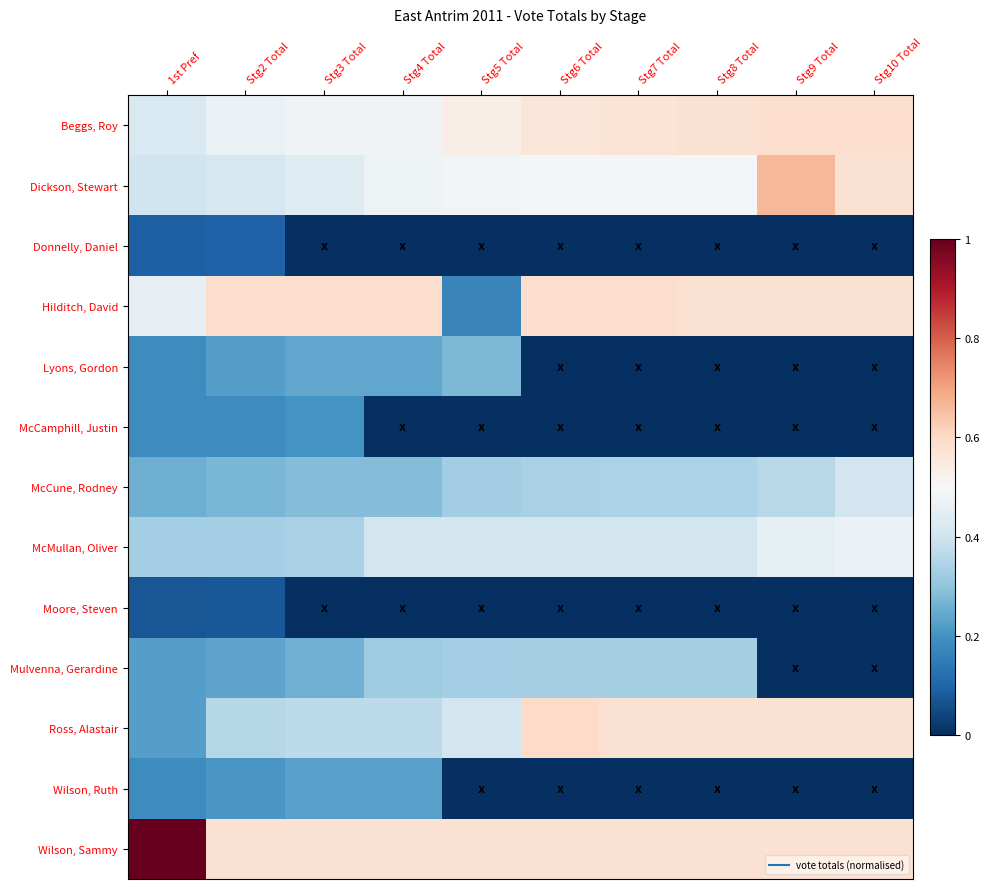

Reading left to right, list all the values displayed in this chart.

Beggs, Roy: 1st Pref=0.4	Stg2 Total=0.5	Stg3 Total=0.5	Stg4 Total=0.5	Stg5 Total=0.5	Stg6 Total=0.6	Stg7 Total=0.6	Stg8 Total=0.6	Stg9 Total=0.6	Stg10 Total=0.6
Dickson, Stewart: 1st Pref=0.4	Stg2 Total=0.4	Stg3 Total=0.4	Stg4 Total=0.5	Stg5 Total=0.5	Stg6 Total=0.5	Stg7 Total=0.5	Stg8 Total=0.5	Stg9 Total=0.7	Stg10 Total=0.6
Donnelly, Daniel: 1st Pref=0.1	Stg2 Total=0.1	Stg3 Total=0.0	Stg4 Total=0.0	Stg5 Total=0.0	Stg6 Total=0.0	Stg7 Total=0.0	Stg8 Total=0.0	Stg9 Total=0.0	Stg10 Total=0.0
Hilditch, David: 1st Pref=0.5	Stg2 Total=0.6	Stg3 Total=0.6	Stg4 Total=0.6	Stg5 Total=0.2	Stg6 Total=0.6	Stg7 Total=0.6	Stg8 Total=0.6	Stg9 Total=0.6	Stg10 Total=0.6
Lyons, Gordon: 1st Pref=0.2	Stg2 Total=0.2	Stg3 Total=0.2	Stg4 Total=0.2	Stg5 Total=0.3	Stg6 Total=0.0	Stg7 Total=0.0	Stg8 Total=0.0	Stg9 Total=0.0	Stg10 Total=0.0
McCamphill, Justin: 1st Pref=0.2	Stg2 Total=0.2	Stg3 Total=0.2	Stg4 Total=0.0	Stg5 Total=0.0	Stg6 Total=0.0	Stg7 Total=0.0	Stg8 Total=0.0	Stg9 Total=0.0	Stg10 Total=0.0
McCune, Rodney: 1st Pref=0.3	Stg2 Total=0.3	Stg3 Total=0.3	Stg4 Total=0.3	Stg5 Total=0.3	Stg6 Total=0.3	Stg7 Total=0.3	Stg8 Total=0.3	Stg9 Total=0.4	Stg10 Total=0.4
McMullan, Oliver: 1st Pref=0.3	Stg2 Total=0.3	Stg3 Total=0.3	Stg4 Total=0.4	Stg5 Total=0.4	Stg6 Total=0.4	Stg7 Total=0.4	Stg8 Total=0.4	Stg9 Total=0.5	Stg10 Total=0.5
Moore, Steven: 1st Pref=0.1	Stg2 Total=0.1	Stg3 Total=0.0	Stg4 Total=0.0	Stg5 Total=0.0	Stg6 Total=0.0	Stg7 Total=0.0	Stg8 Total=0.0	Stg9 Total=0.0	Stg10 Total=0.0
Mulvenna, Gerardine: 1st Pref=0.2	Stg2 Total=0.2	Stg3 Total=0.3	Stg4 Total=0.3	Stg5 Total=0.3	Stg6 Total=0.3	Stg7 Total=0.3	Stg8 Total=0.3	Stg9 Total=0.0	Stg10 Total=0.0
Ross, Alastair: 1st Pref=0.2	Stg2 Total=0.4	Stg3 Total=0.4	Stg4 Total=0.4	Stg5 Total=0.4	Stg6 Total=0.6	Stg7 Total=0.6	Stg8 Total=0.6	Stg9 Total=0.6	Stg10 Total=0.6
Wilson, Ruth: 1st Pref=0.2	Stg2 Total=0.2	Stg3 Total=0.2	Stg4 Total=0.2	Stg5 Total=0.0	Stg6 Total=0.0	Stg7 Total=0.0	Stg8 Total=0.0	Stg9 Total=0.0	Stg10 Total=0.0
Wilson, Sammy: 1st Pref=1.0	Stg2 Total=0.6	Stg3 Total=0.6	Stg4 Total=0.6	Stg5 Total=0.6	Stg6 Total=0.6	Stg7 Total=0.6	Stg8 Total=0.6	Stg9 Total=0.6	Stg10 Total=0.6